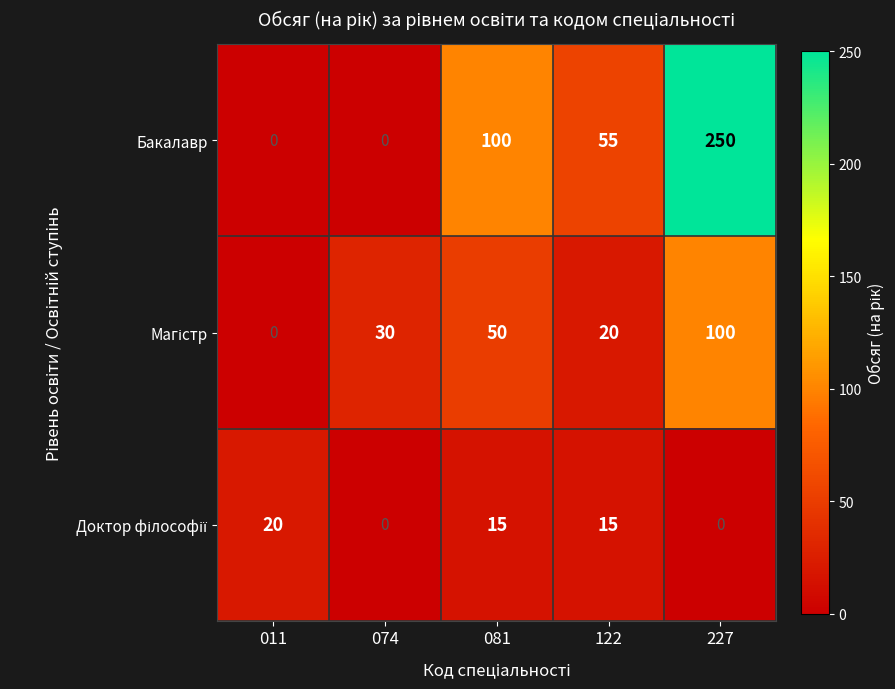

The value of Бакалавр at 227 is 58. True or false?

False